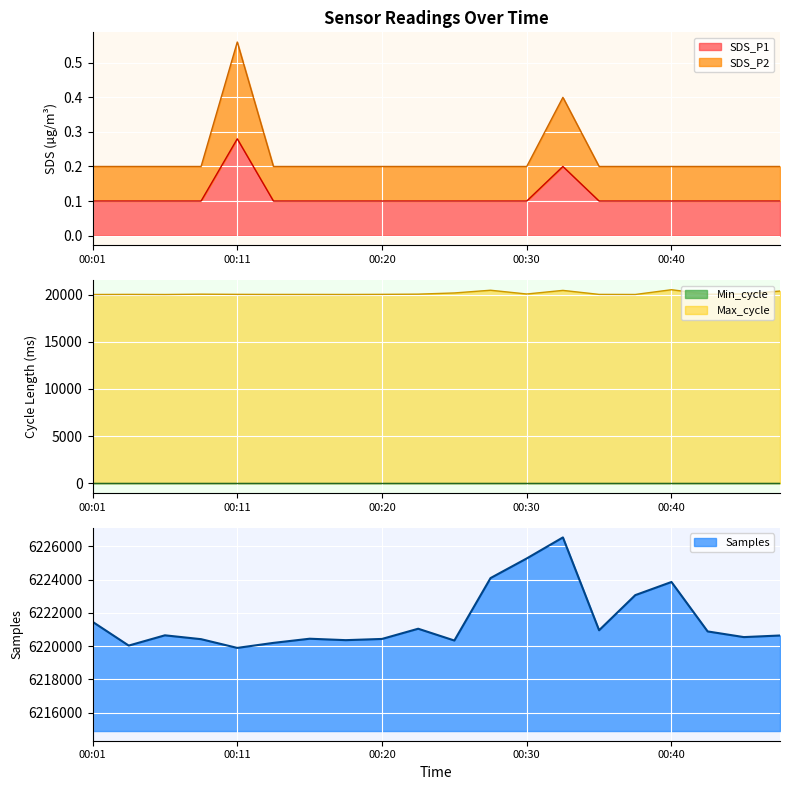

Does the chart display data point markers on the line(s)?

No